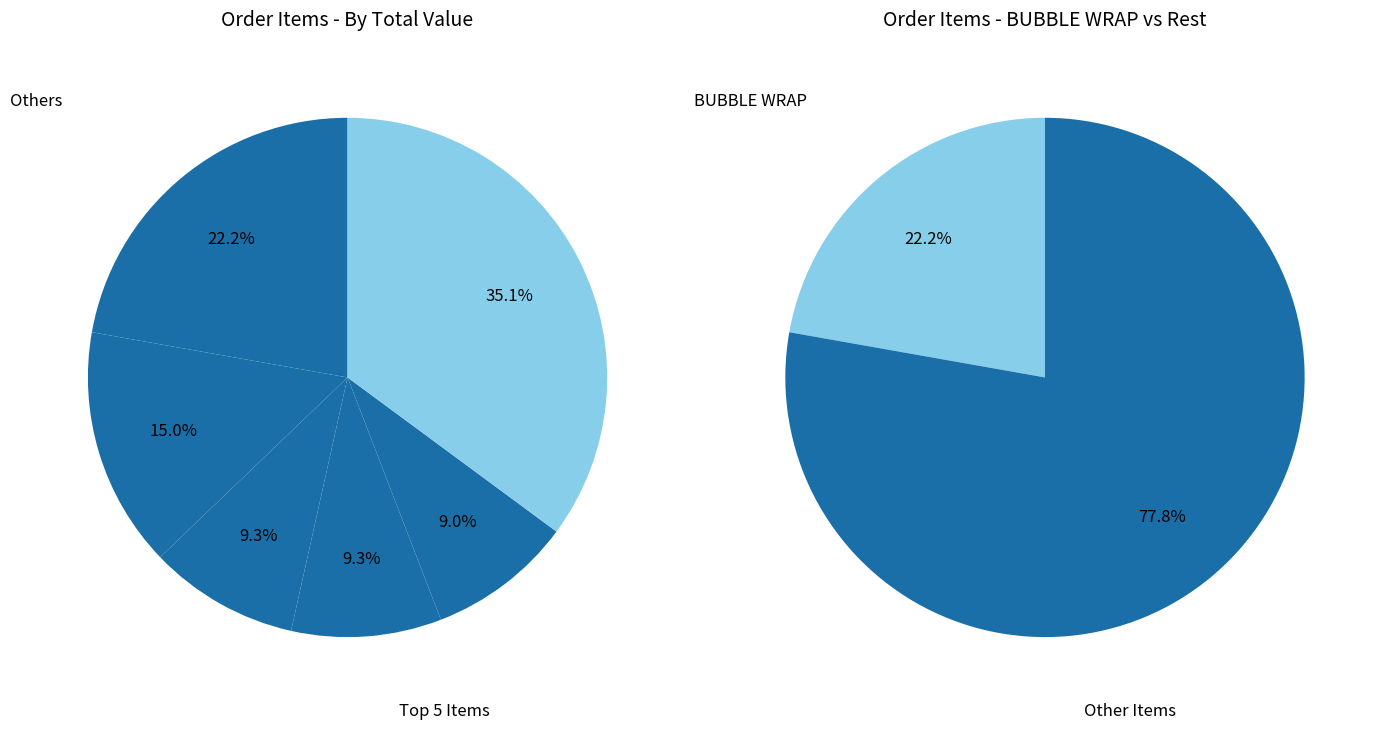

The C4 WHITE ENVELOPES slice represents 15% of the pie. True or false?

True